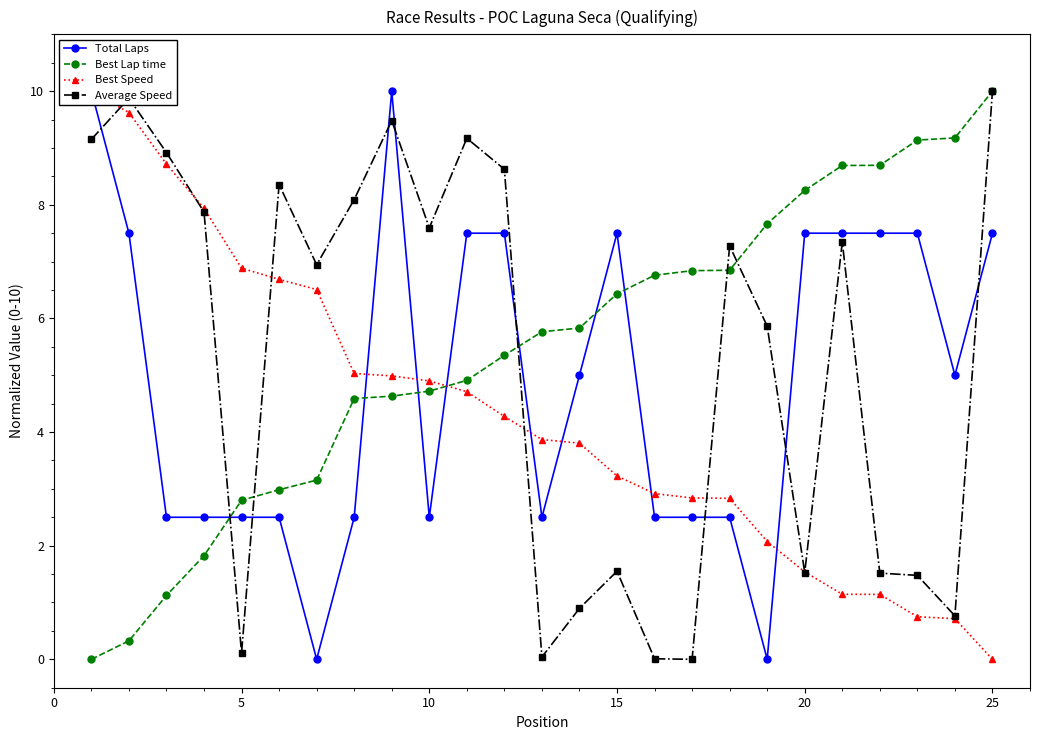

Where is the first local minimum for Average Speed?

5